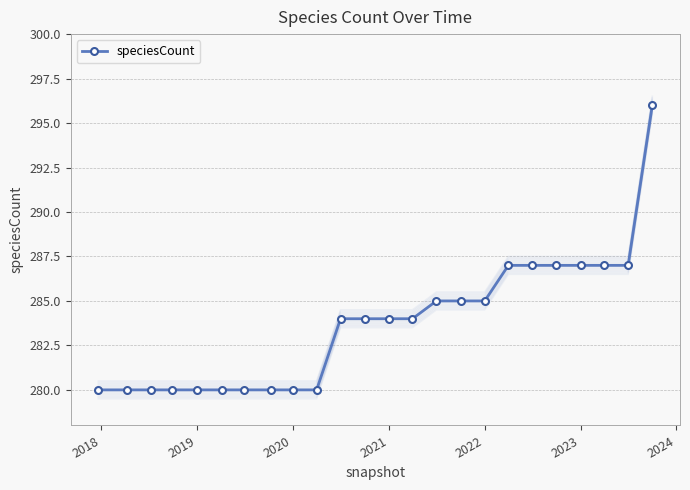

The speciesCount series shows 280 at 2020. True or false?

True